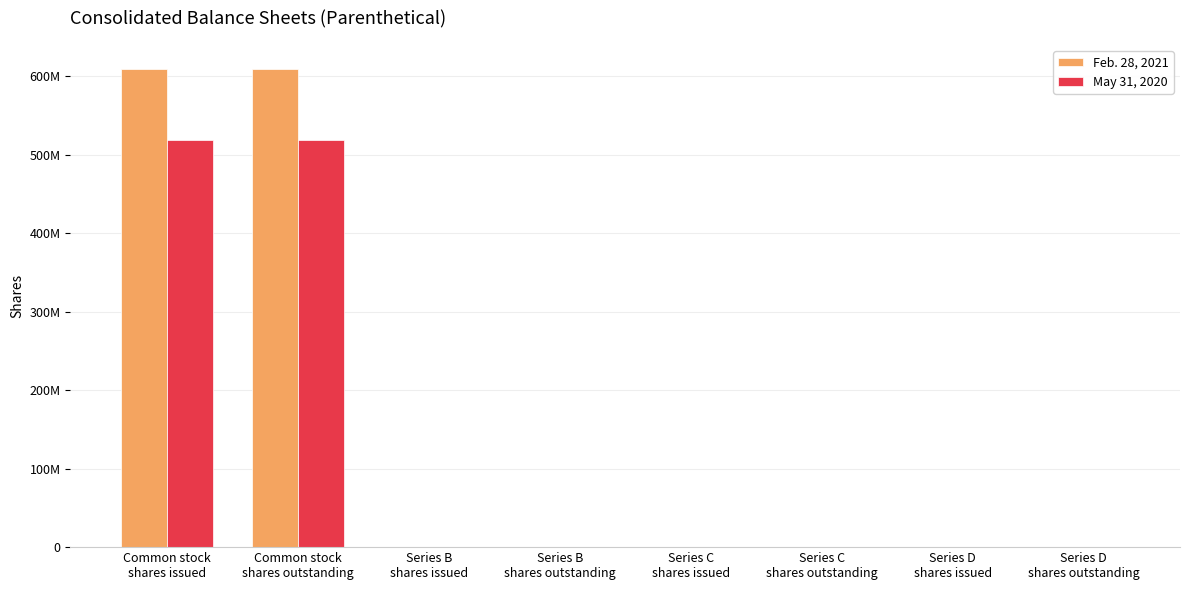

Reading left to right, transcribe all the data shown in this chart.

Feb. 28, 2021: Common stock
shares issued=609420000	Common stock
shares outstanding=608978000	Series B
shares issued=79000	Series B
shares outstanding=79100	Series C
shares issued=8000	Series C
shares outstanding=8203	Series D
shares issued=8452	Series D
shares outstanding=8452
May 31, 2020: Common stock
shares issued=519261000	Common stock
shares outstanding=518975000	Series B
shares issued=92000	Series B
shares outstanding=92000	Series C
shares issued=8000	Series C
shares outstanding=8000	Series D
shares issued=9000	Series D
shares outstanding=9000